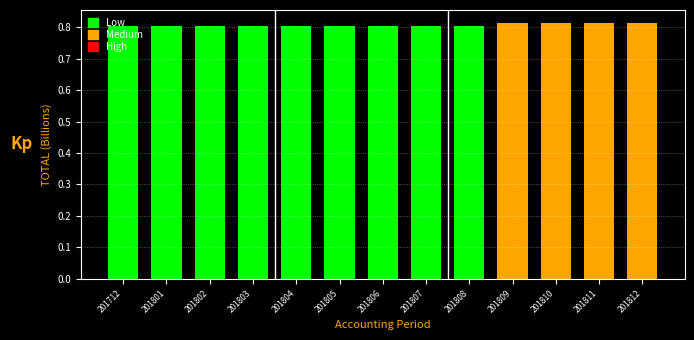

What is the sum of all values?

10.5